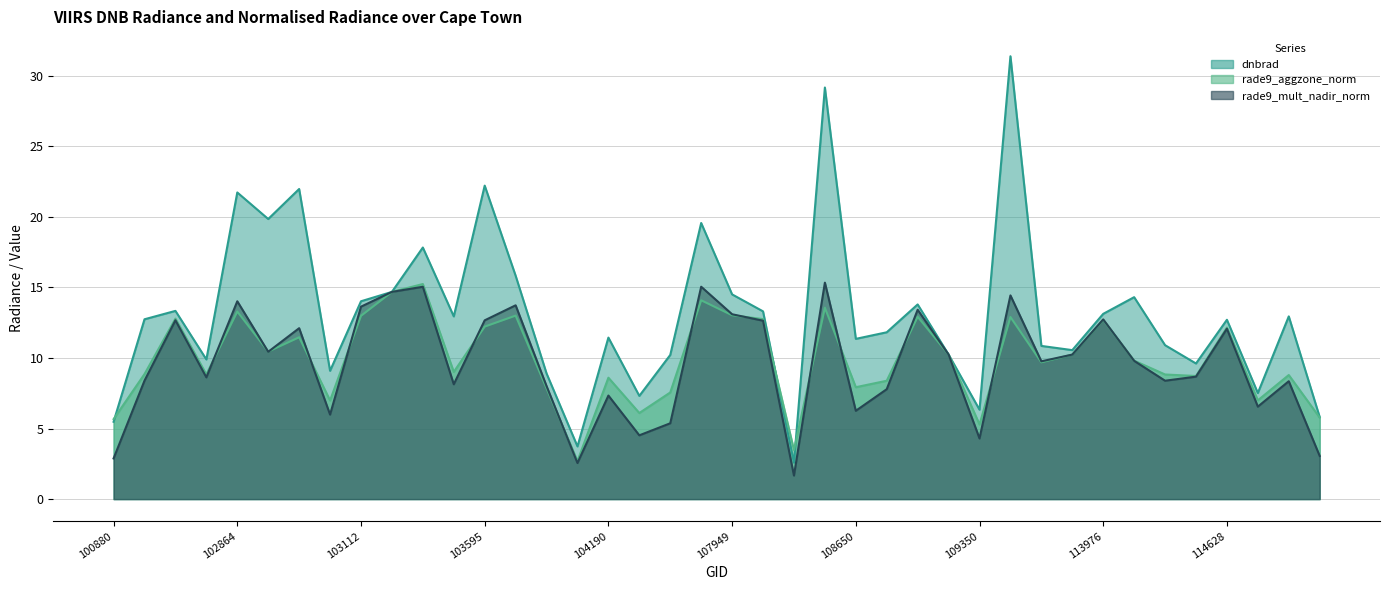

How many interior local valleys does the dnbrad series have?

12